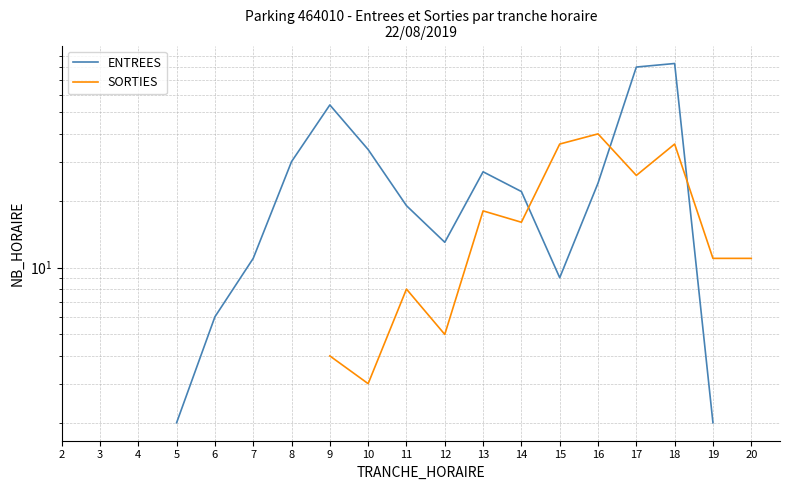

Between which two adjacent categories do ENTREES and SORTIES first intersect?

14 and 15